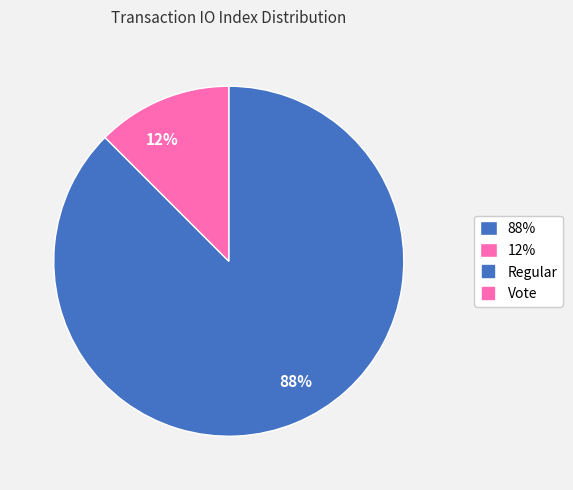

The 12% slice represents 12% of the pie. True or false?

True